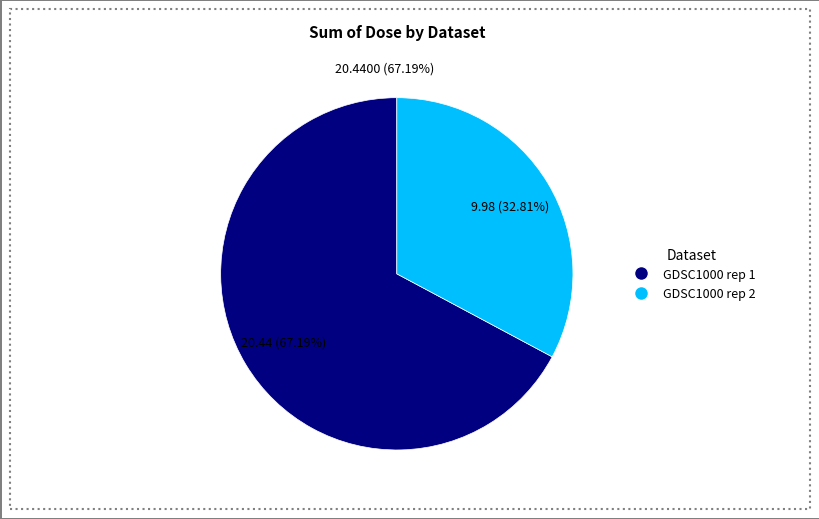

Rank the series by their average value, from lowest to highest.

GDSC1000 rep 2, GDSC1000 rep 1